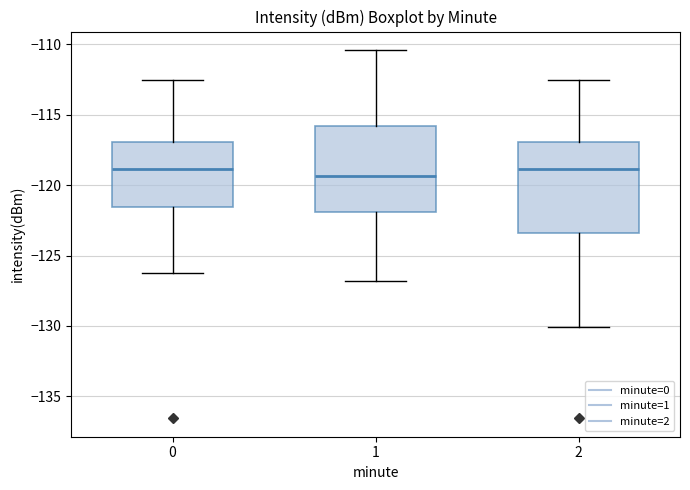

Reading left to right, read every box against the y-axis: the position of its median line, the range the box covers, and the ends of its whiskers. The values are not printed on the chart, so give them approximately, as read against the axis.

0: median -119.0, box -121.5 to -117.0, whiskers -126.0 to -112.5
1: median -119.5, box -122.0 to -116.0, whiskers -127.0 to -110.5
2: median -119.0, box -123.5 to -117.0, whiskers -130.0 to -112.5